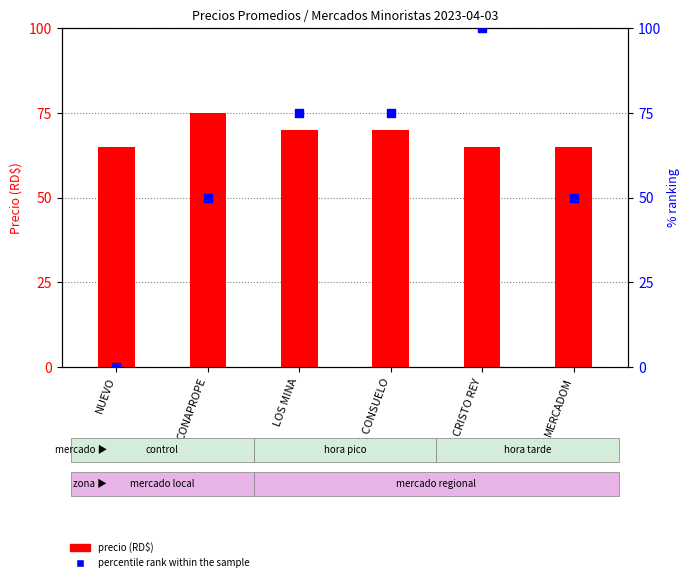

Which series contains the lowest Y value?

percentile rank within the sample